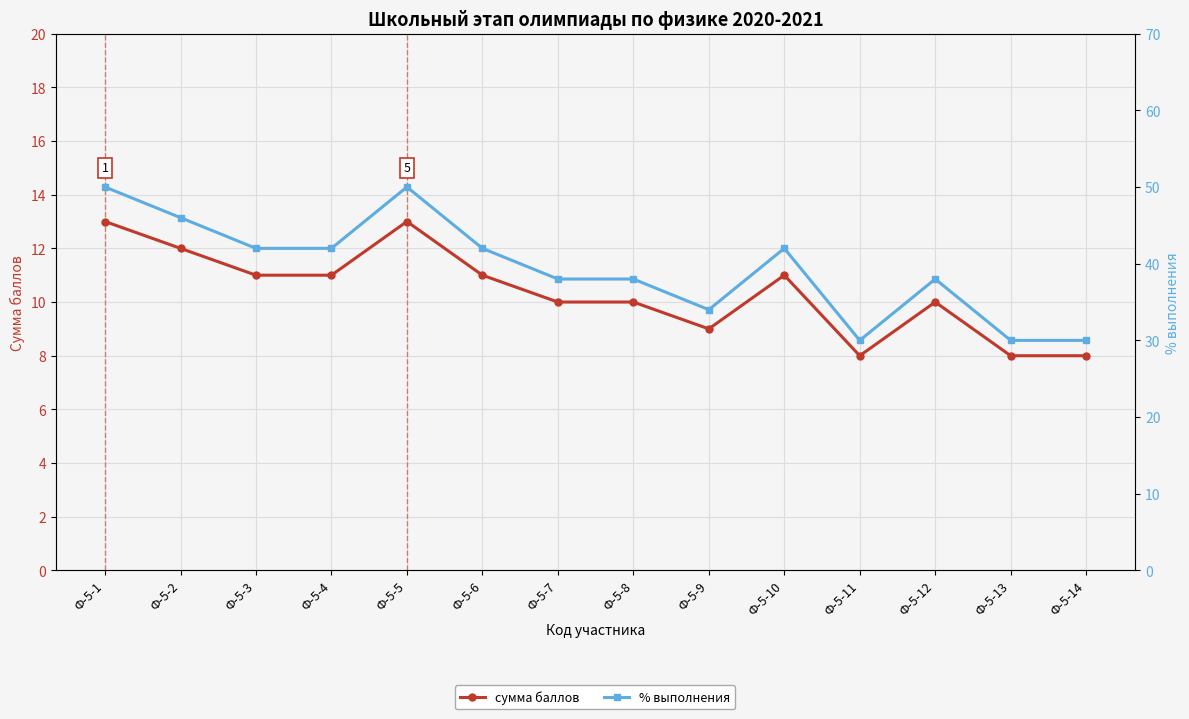

What is the spread (max minus min) of values at Ф-5-11?

22